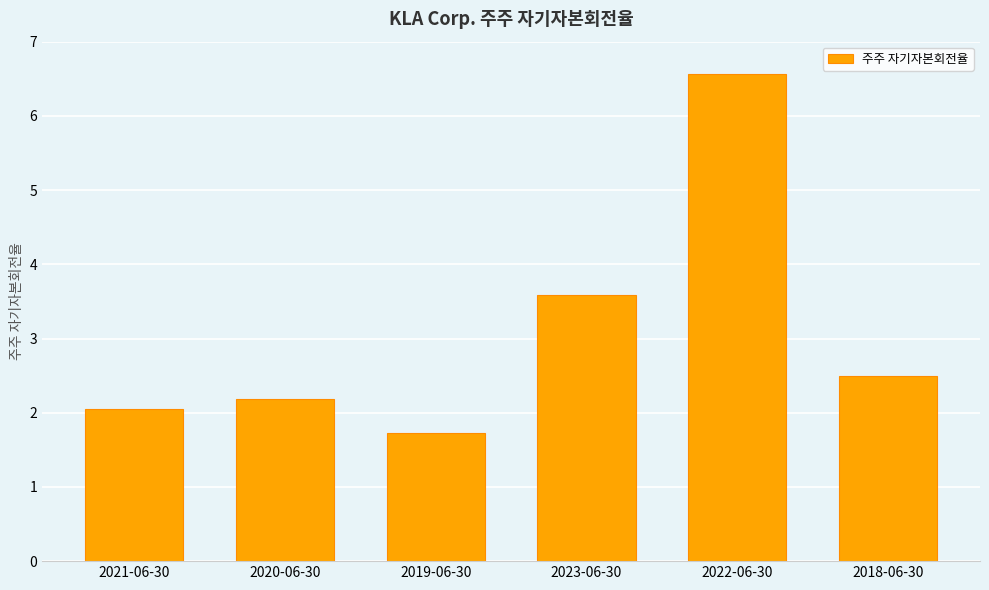

Where is the data nearest to the value 4?

2023-06-30